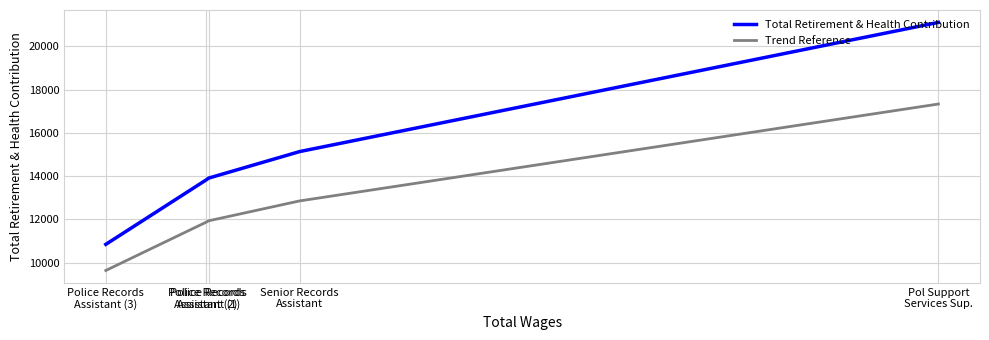

How many series are shown in this chart?

2